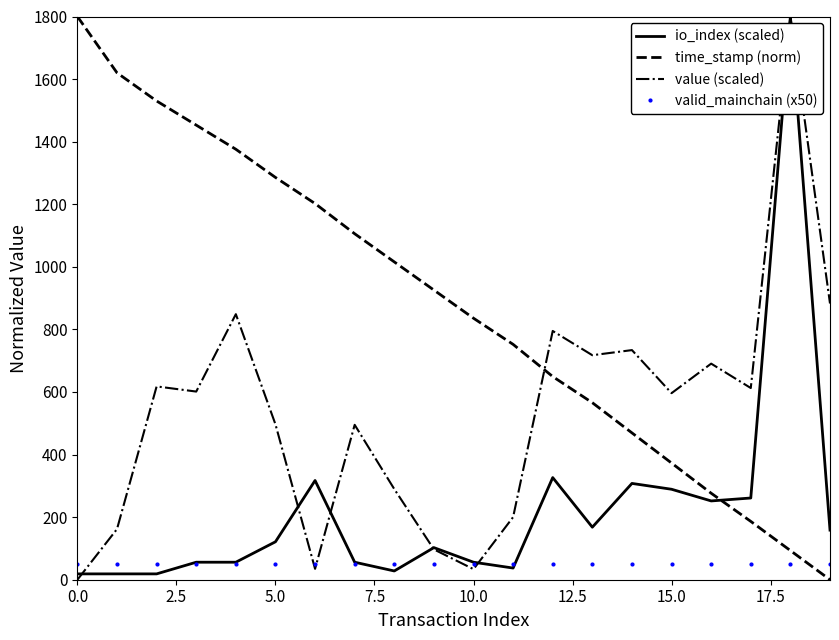

List the series in order of their overall mean, lowest first.

valid_mainchain (x50), io_index (scaled), value (scaled), time_stamp (norm)